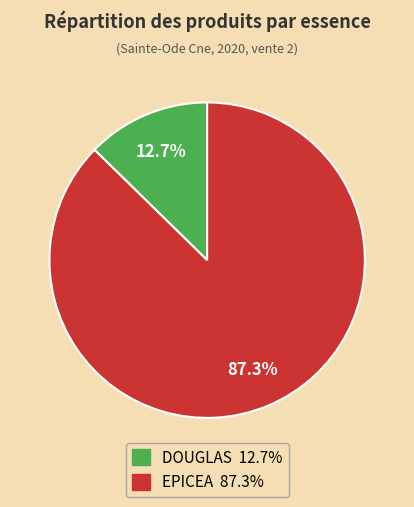

Between DOUGLAS and EPICEA, which is larger?

EPICEA